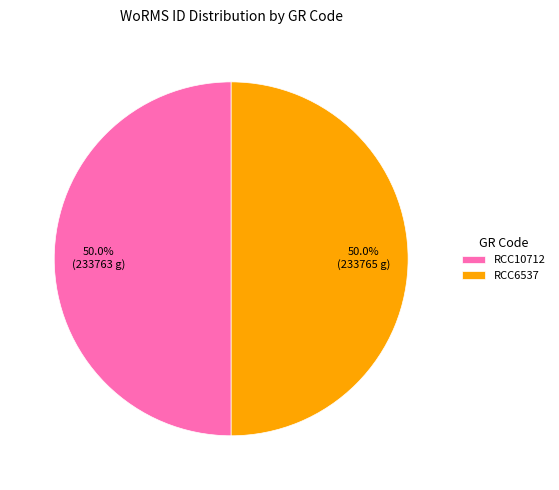

To the nearest percent, what is the combined percentage of RCC6537 and RCC10712?

100%